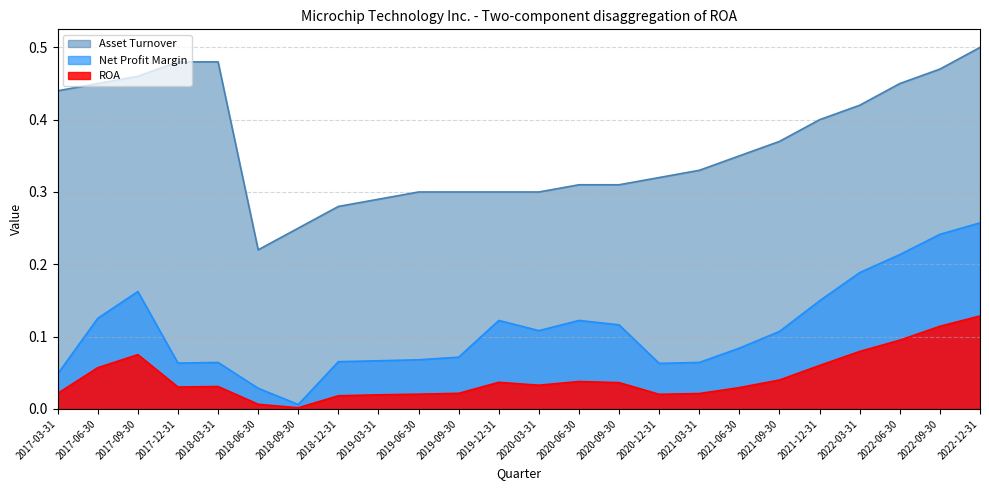

How many lines are shown in the chart?

3